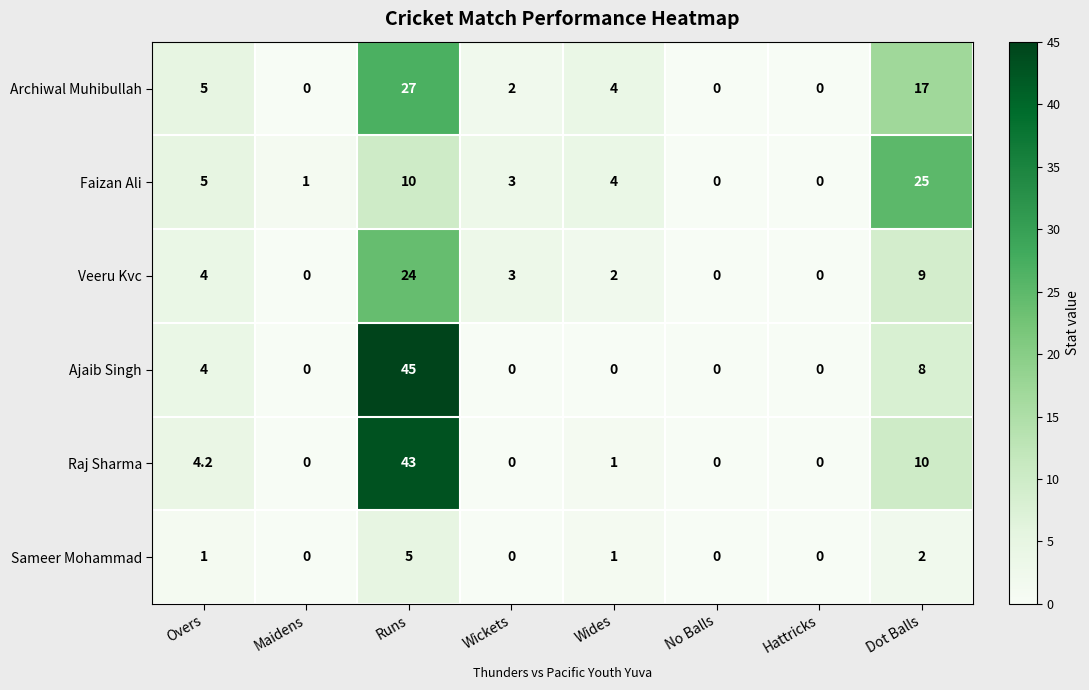

Where does the Archiwal Muhibullah series first go above 4?

Overs